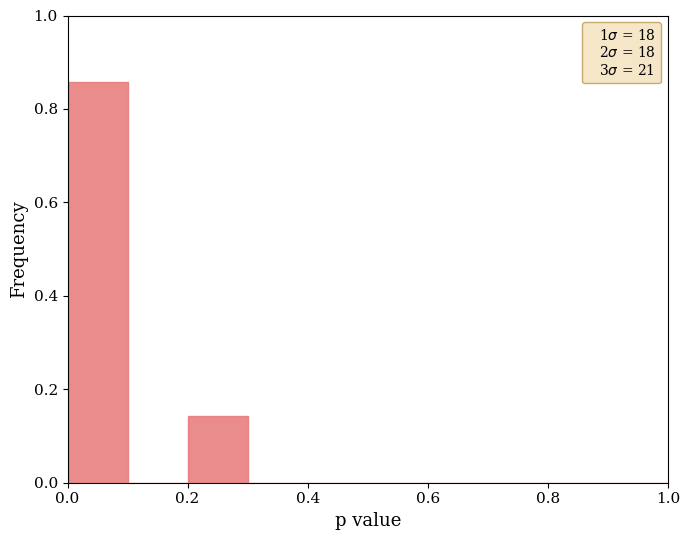

Reading left to right, list every bar in this chart as the range it spans on the x-axis followed by its height. The values are not printed on the chart, so give them approximately, as read against the axis.

0.0 to 0.1: 0.86
0.1 to 0.2: 0
0.2 to 0.3: 0.14
0.3 to 0.4: 0
0.4 to 0.5: 0
0.5 to 0.6: 0
0.6 to 0.7: 0
0.7 to 0.8: 0
0.8 to 0.9: 0
0.9 to 1.0: 0